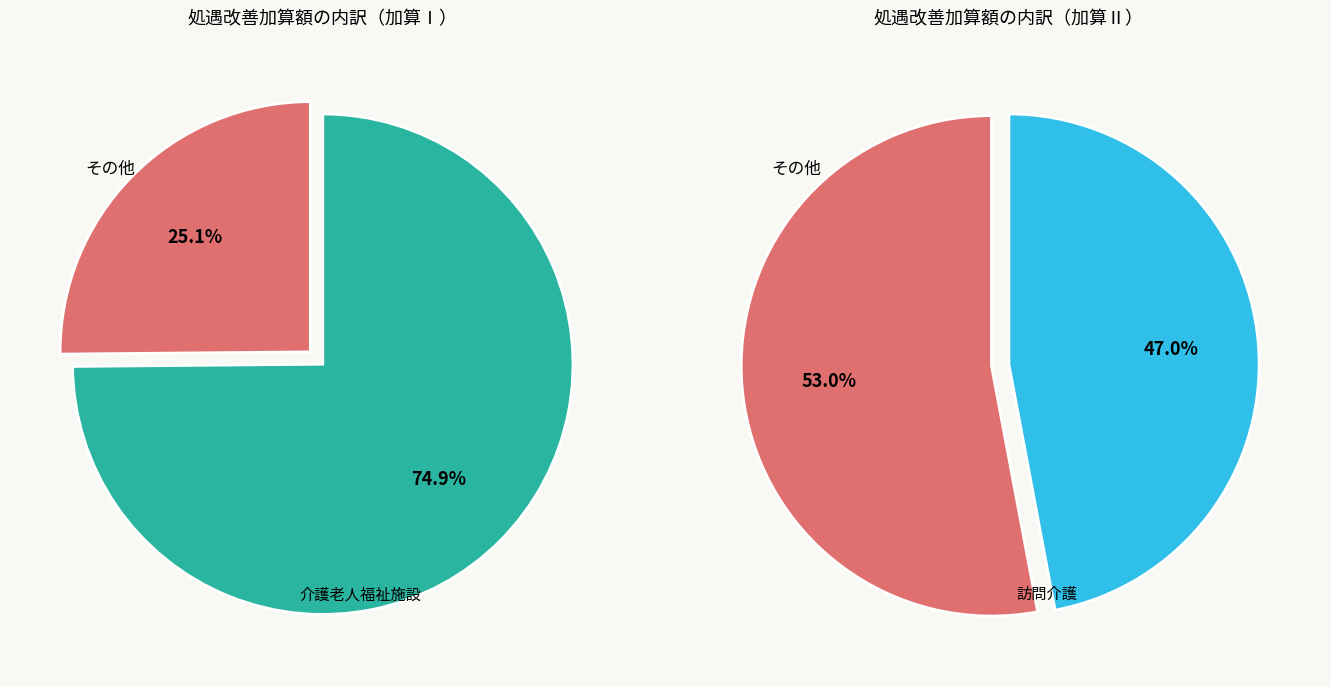

What is the majority slice?

介護老人福祉施設